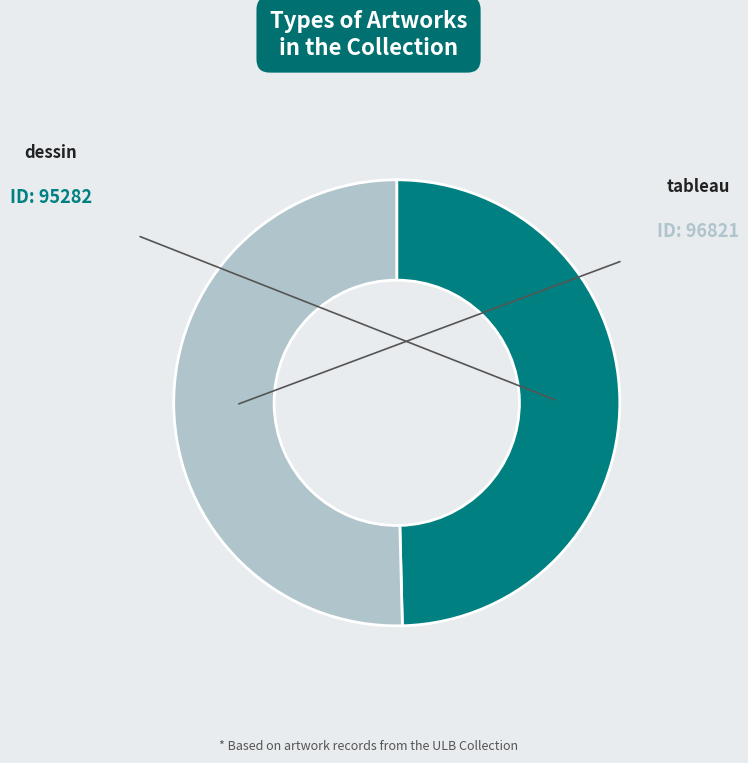

Is there any slice that represents more than half of the pie?

Yes